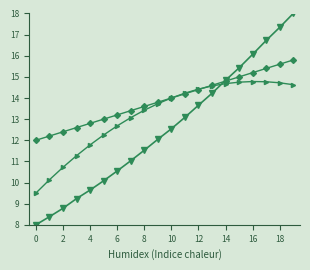

What is the maximum value shown in the chart?

18.0